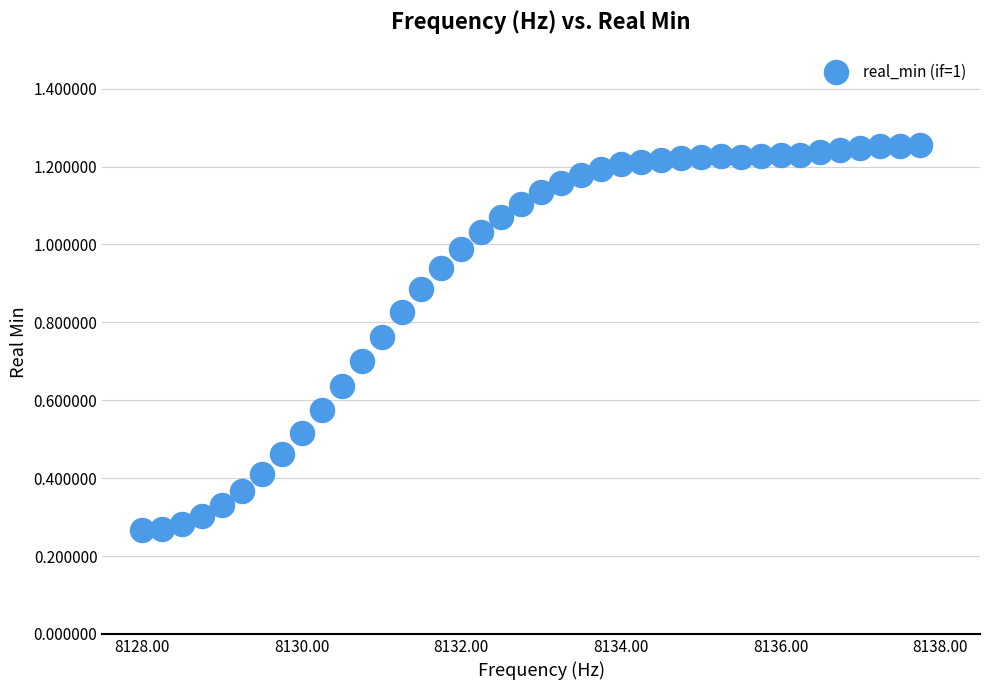

What is the range of X values (max minus min)?

9.8